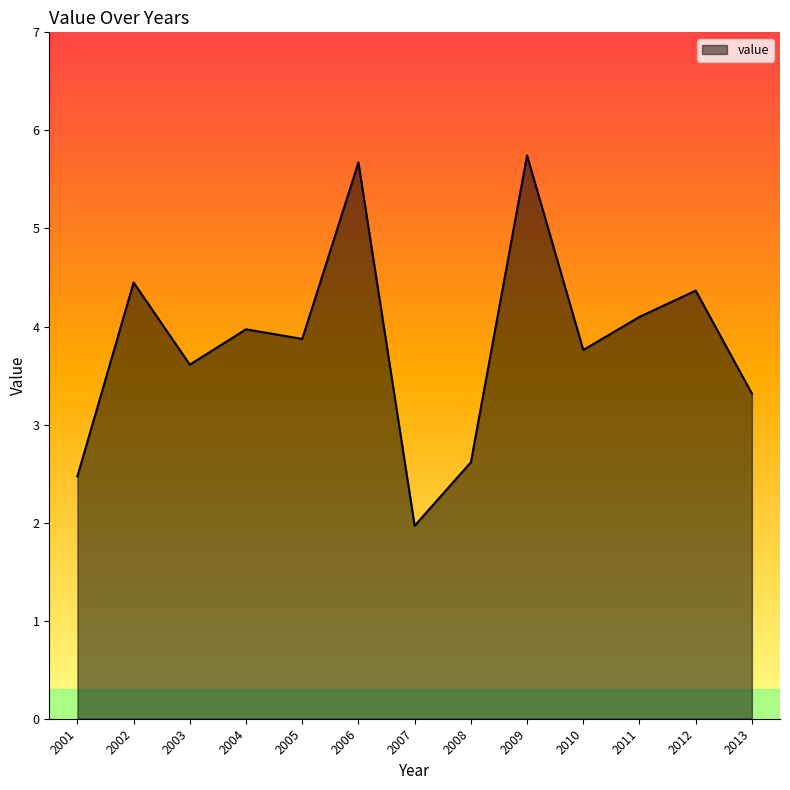

What is the sum of the values at 2011 and 2012?

8.5